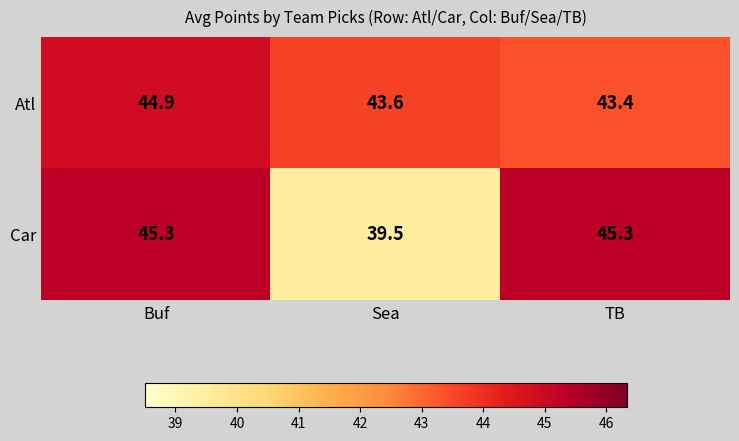

Reading left to right, list all the values displayed in this chart.

Atl: 44.9	43.6	43.4
Car: 45.3	39.5	45.3